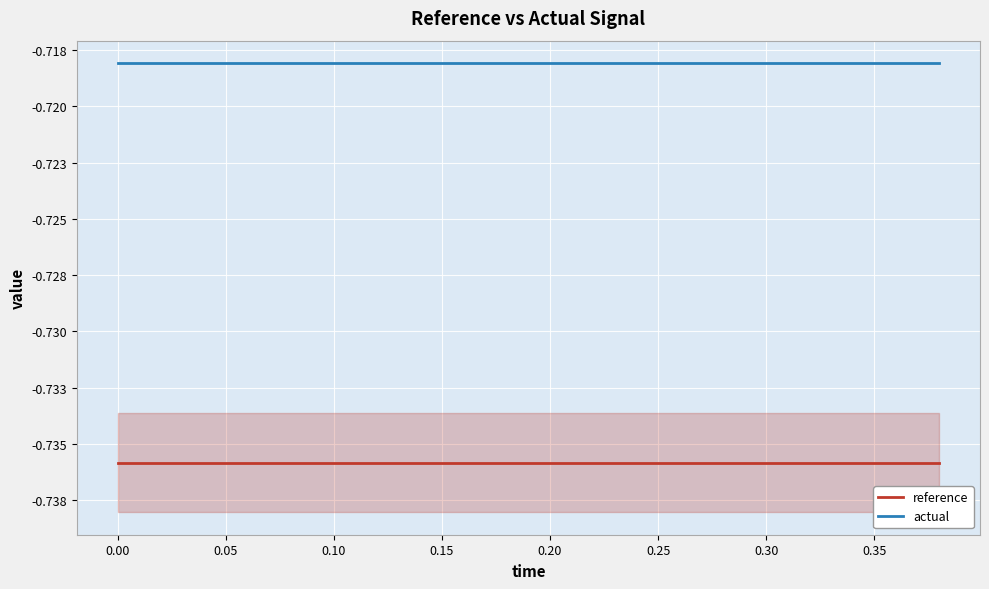

The value of actual at 11 is -1.2. True or false?

False